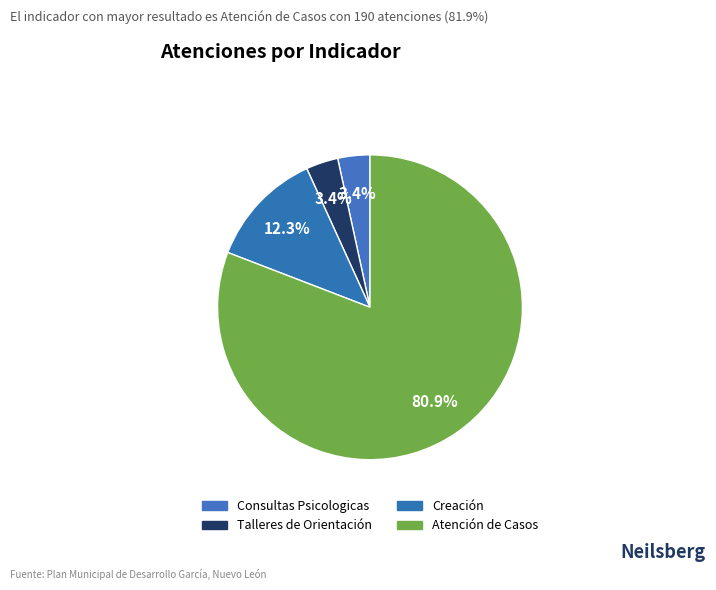

To the nearest percent, what portion does Consultas Psicologicas represent?

3%